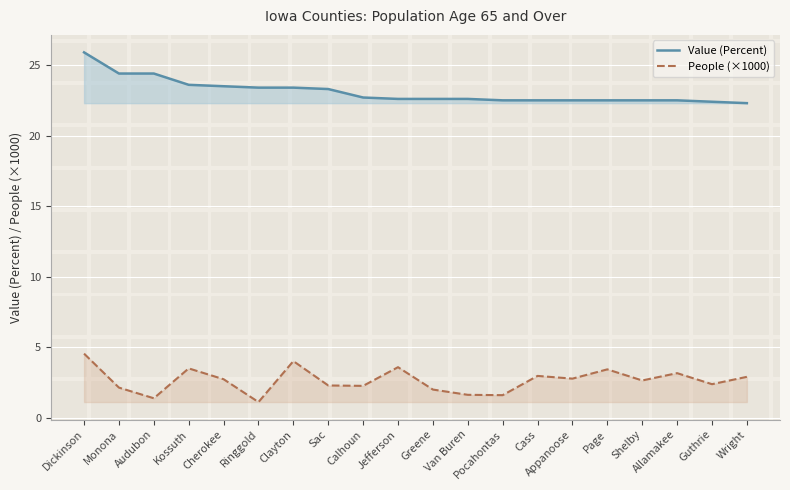

Count the number of data series in this chart.

2